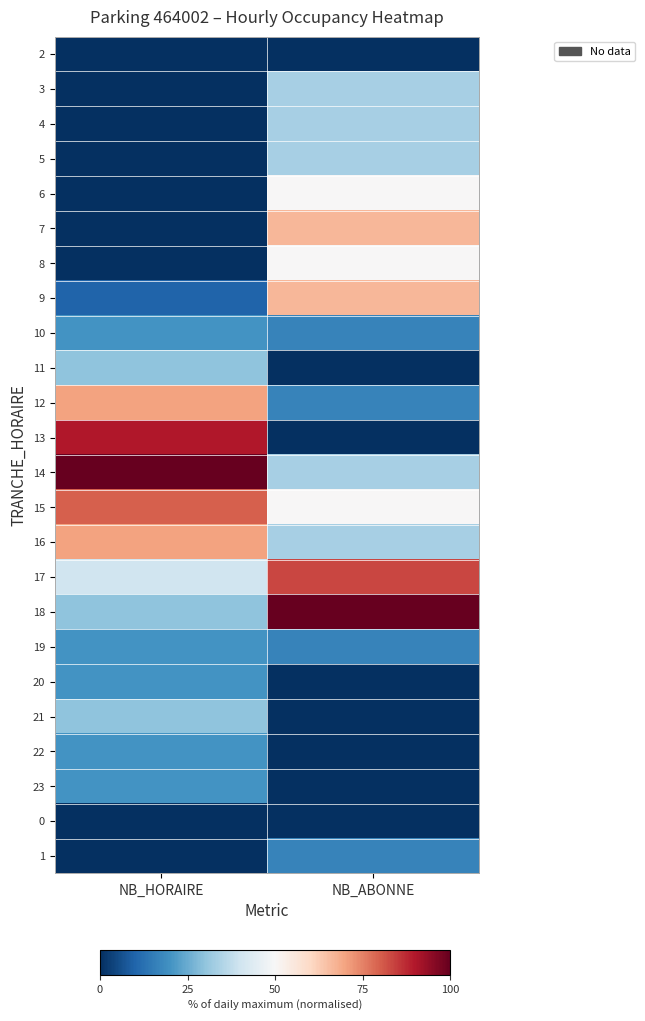

Reading left to right, extract all data points from this chart.

2: NB_HORAIRE=0.0	NB_ABONNE=0.0
3: NB_HORAIRE=0.0	NB_ABONNE=33.3
4: NB_HORAIRE=0.0	NB_ABONNE=33.3
5: NB_HORAIRE=0.0	NB_ABONNE=33.3
6: NB_HORAIRE=0.0	NB_ABONNE=50.0
7: NB_HORAIRE=0.0	NB_ABONNE=66.7
8: NB_HORAIRE=0.0	NB_ABONNE=50.0
9: NB_HORAIRE=10.0	NB_ABONNE=66.7
10: NB_HORAIRE=20.0	NB_ABONNE=16.7
11: NB_HORAIRE=30.0	NB_ABONNE=0.0
12: NB_HORAIRE=70.0	NB_ABONNE=16.7
13: NB_HORAIRE=90.0	NB_ABONNE=0.0
14: NB_HORAIRE=100.0	NB_ABONNE=33.3
15: NB_HORAIRE=80.0	NB_ABONNE=50.0
16: NB_HORAIRE=70.0	NB_ABONNE=33.3
17: NB_HORAIRE=40.0	NB_ABONNE=83.3
18: NB_HORAIRE=30.0	NB_ABONNE=100.0
19: NB_HORAIRE=20.0	NB_ABONNE=16.7
20: NB_HORAIRE=20.0	NB_ABONNE=0.0
21: NB_HORAIRE=30.0	NB_ABONNE=0.0
22: NB_HORAIRE=20.0	NB_ABONNE=0.0
23: NB_HORAIRE=20.0	NB_ABONNE=0.0
0: NB_HORAIRE=0.0	NB_ABONNE=0.0
1: NB_HORAIRE=0.0	NB_ABONNE=16.7